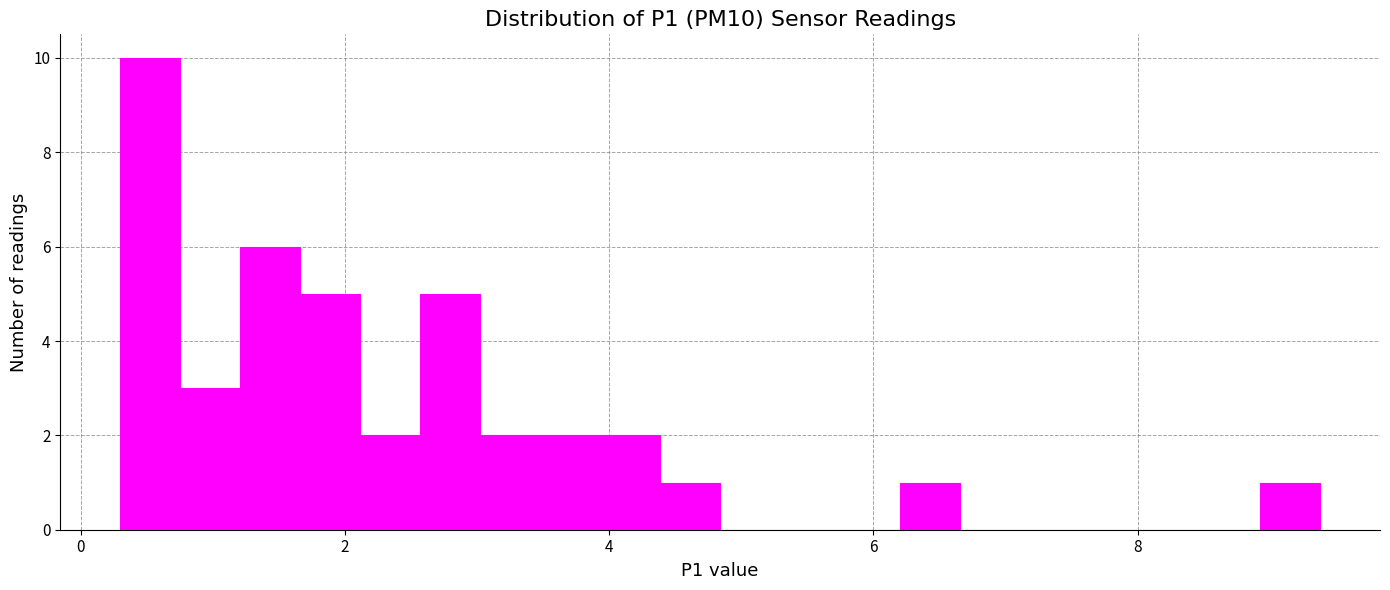

Read against the x-axis, roughly where is the centre of the tallest bar?

0.6